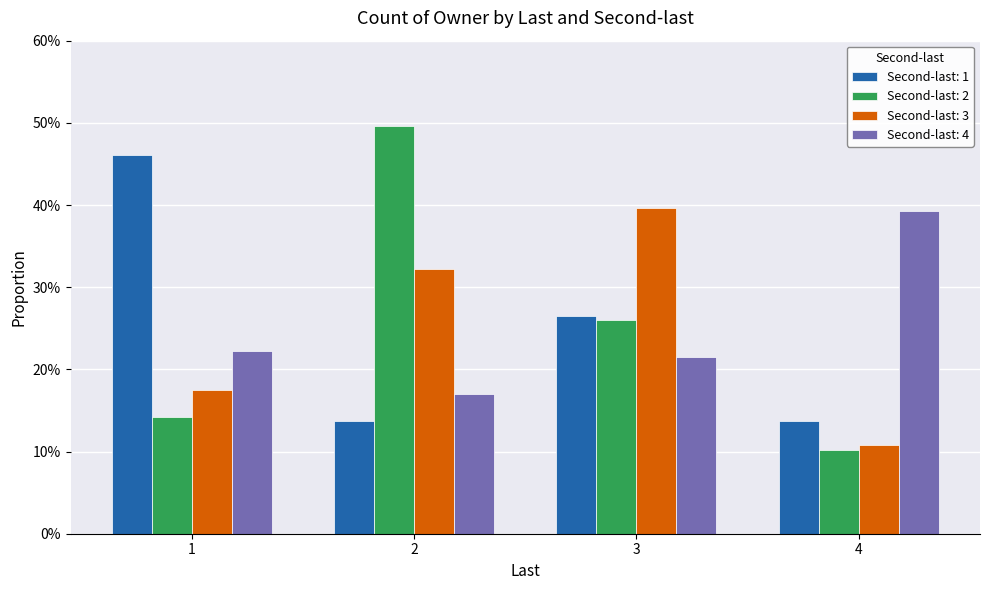

What are all the series names shown in the legend?

Second-last: 1, Second-last: 2, Second-last: 3, Second-last: 4